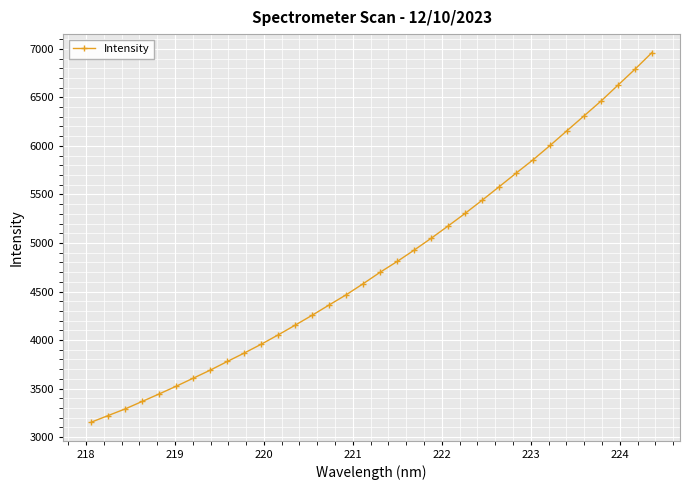

What is the difference between the second highest and minimum values?

3635.8